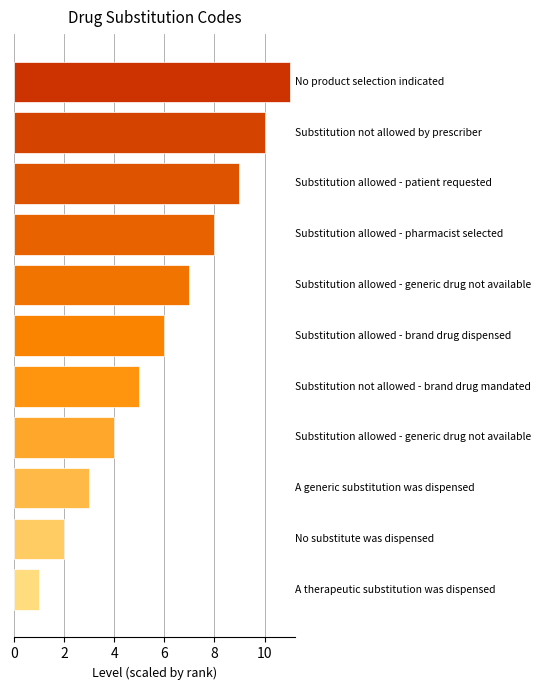

What is the sum of all values?

66